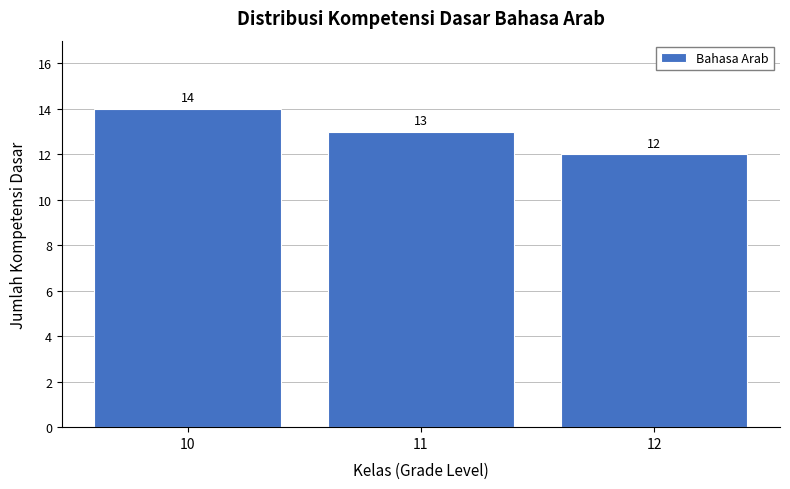

Reading left to right, list all the values displayed in this chart.

14	13	12